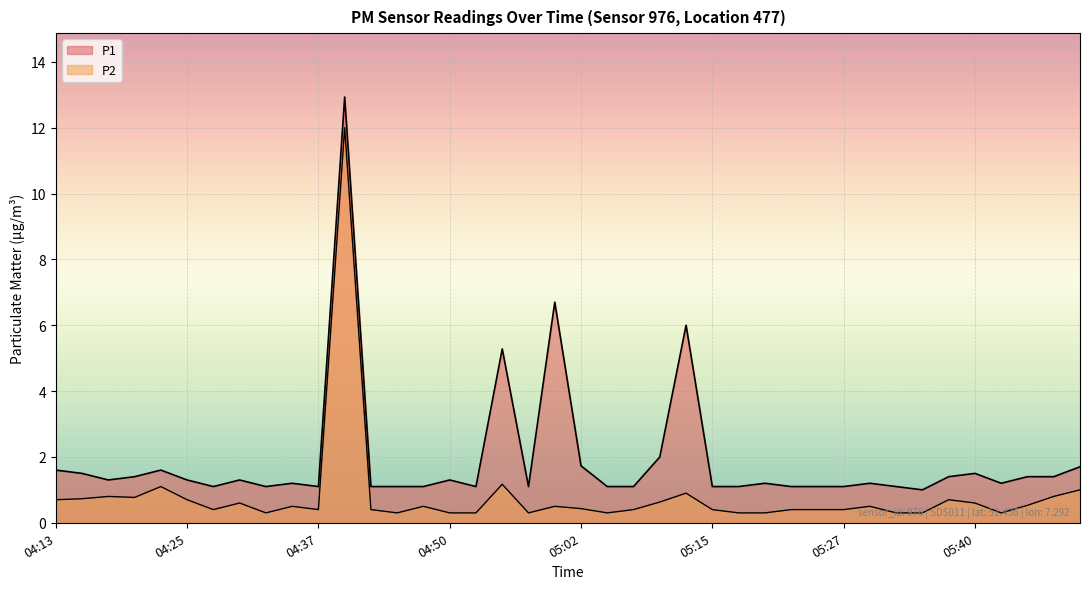

What position from the right is 05:22?

12